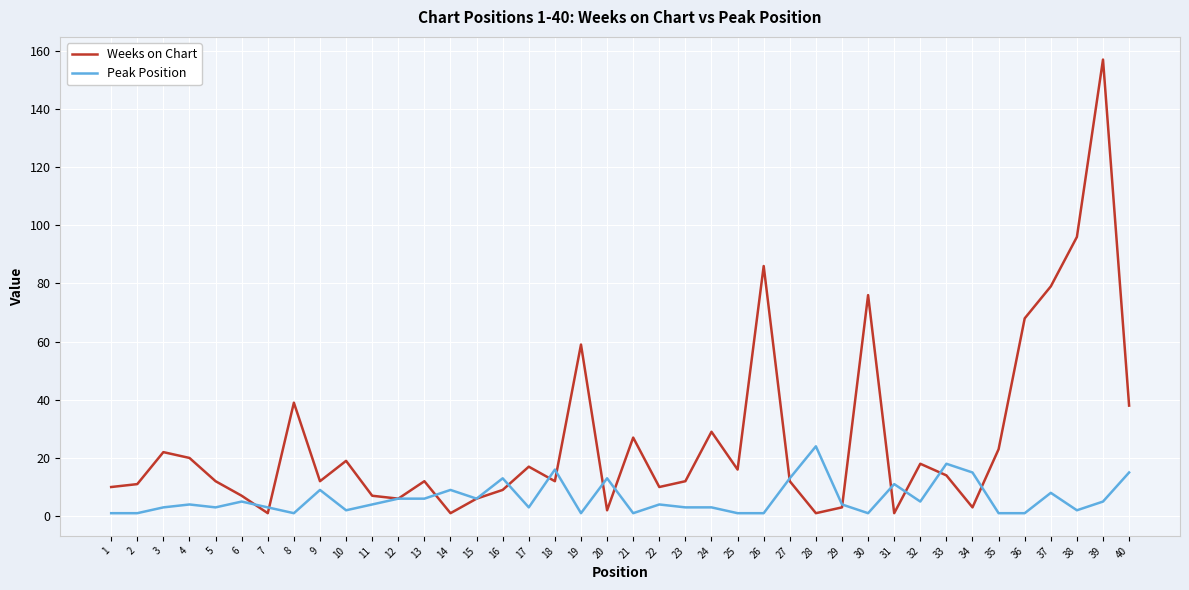

Which series has the largest range (max minus min)?

Weeks on Chart